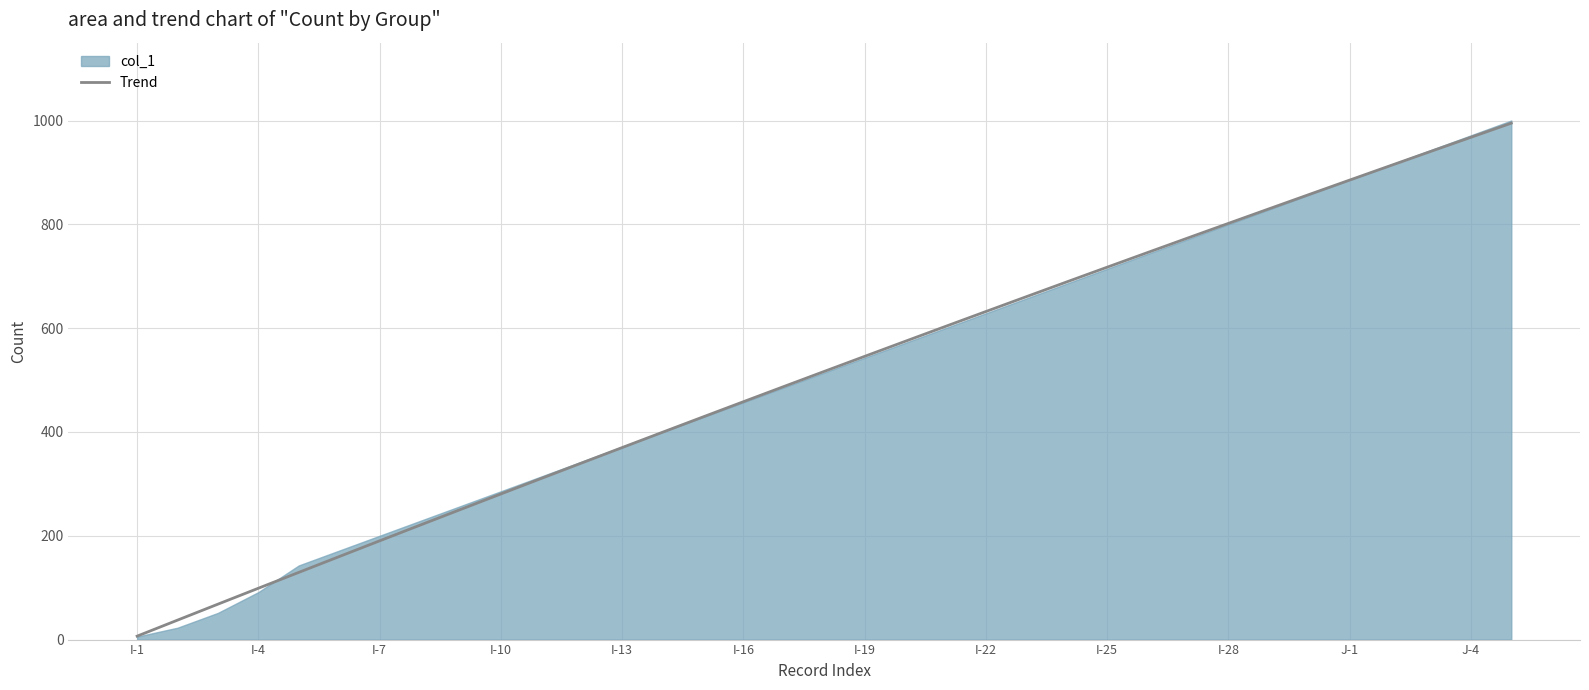

What is the maximum value for Trend?

994.9